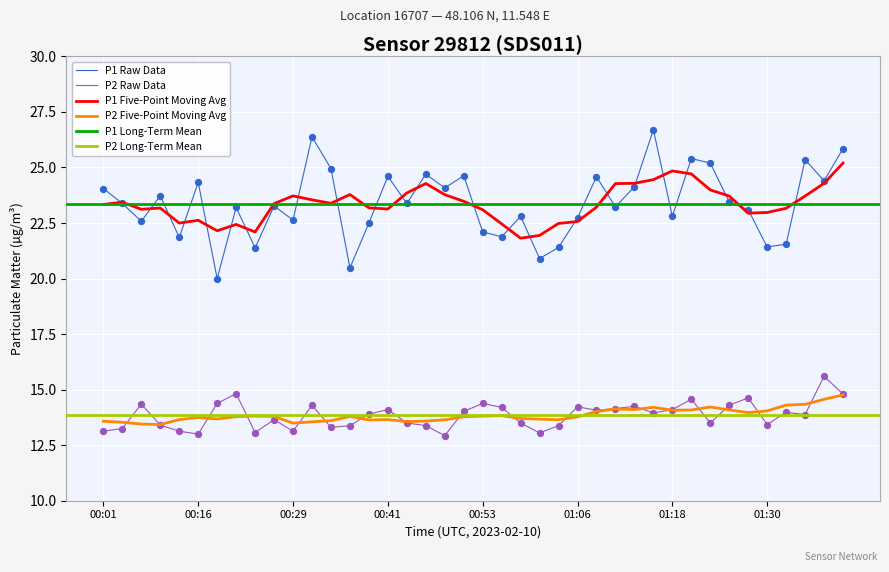

At how many categories does at least one series exceed 15?

40